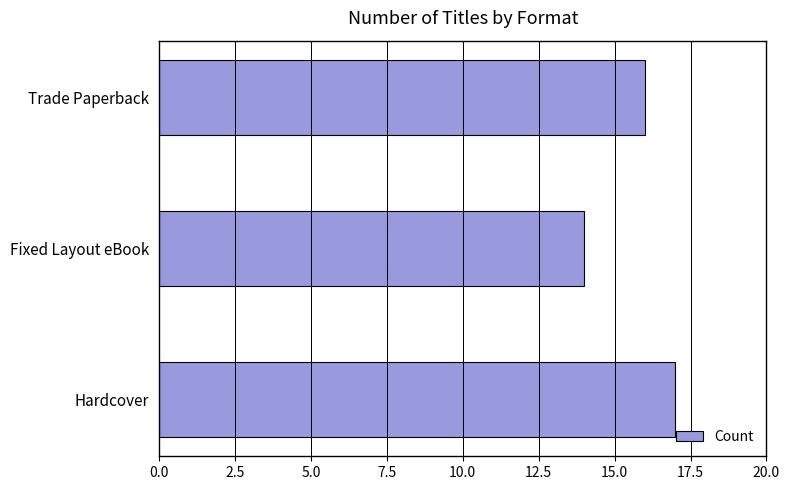

How many series are shown in this chart?

1